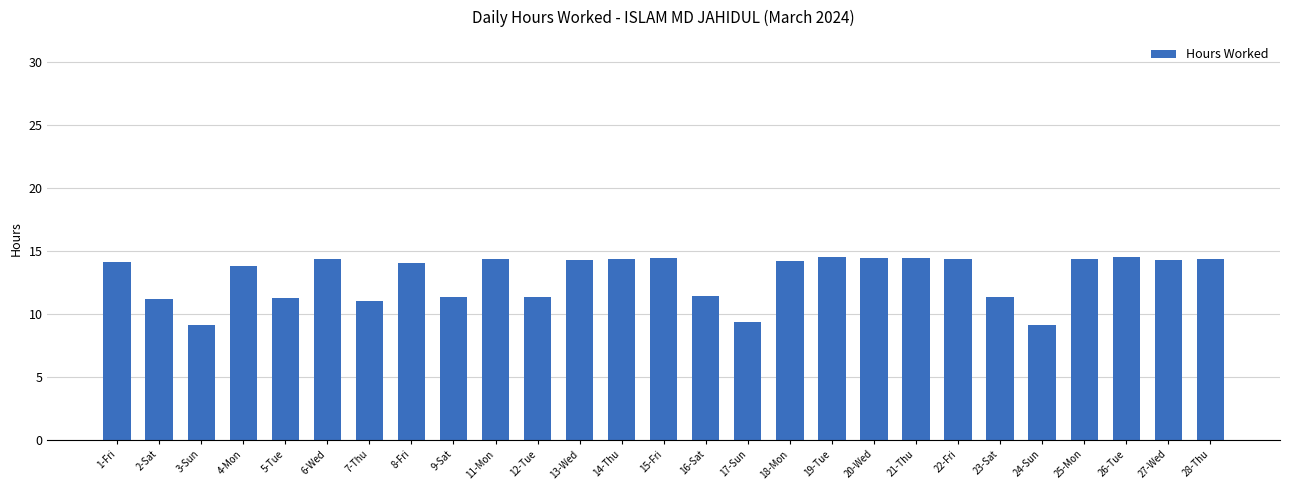

What is the value of the 10th bar from the left?

14.3